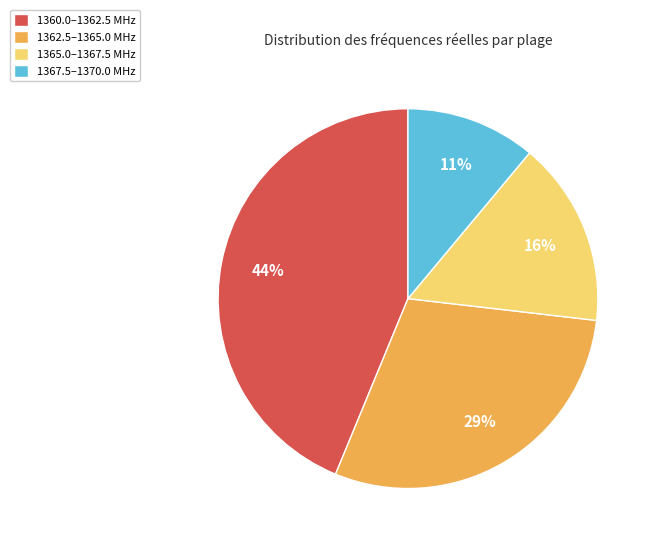

Which category has the smallest portion of the pie?

1367.5–1370.0 MHz